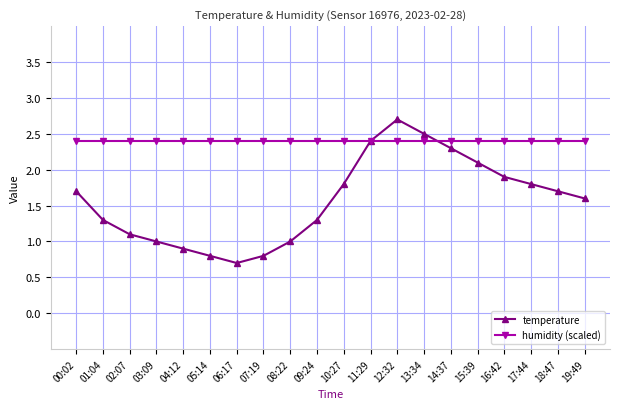

Count the number of categories in the chart.

20